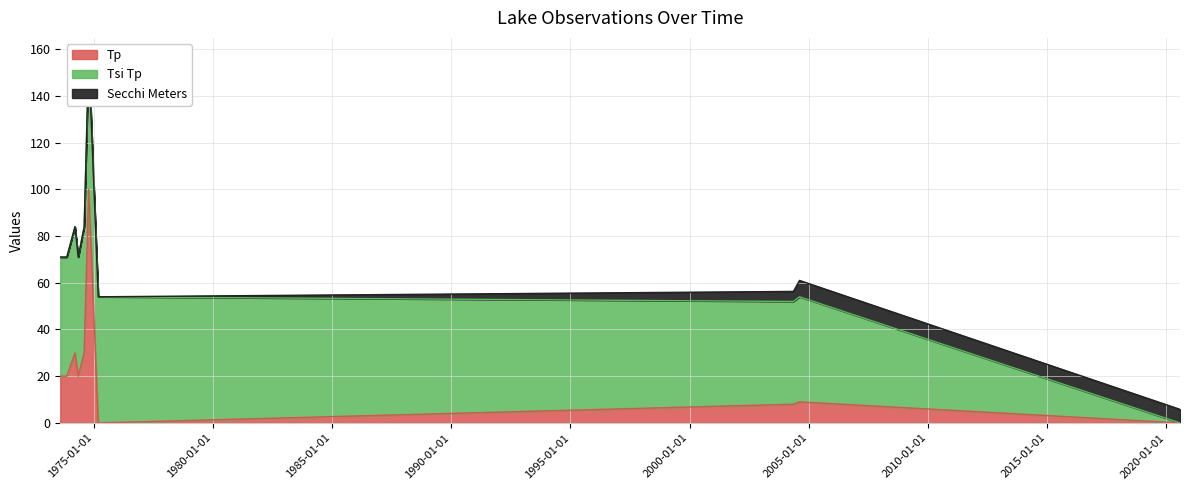

How many lines are shown in the chart?

3